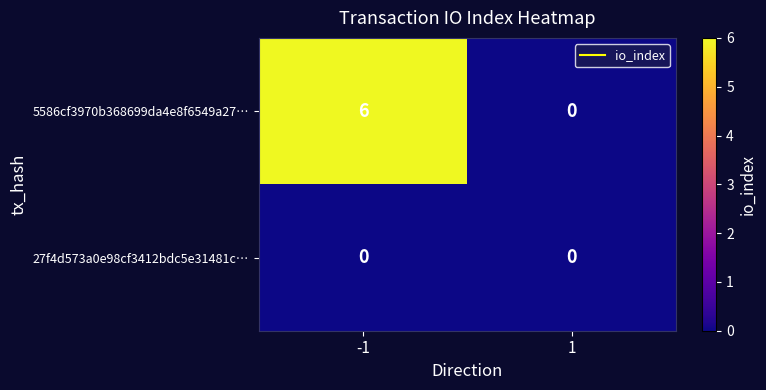

What is the highest value of the 5586cf3970b368699da4e8f6549a27… series?

6